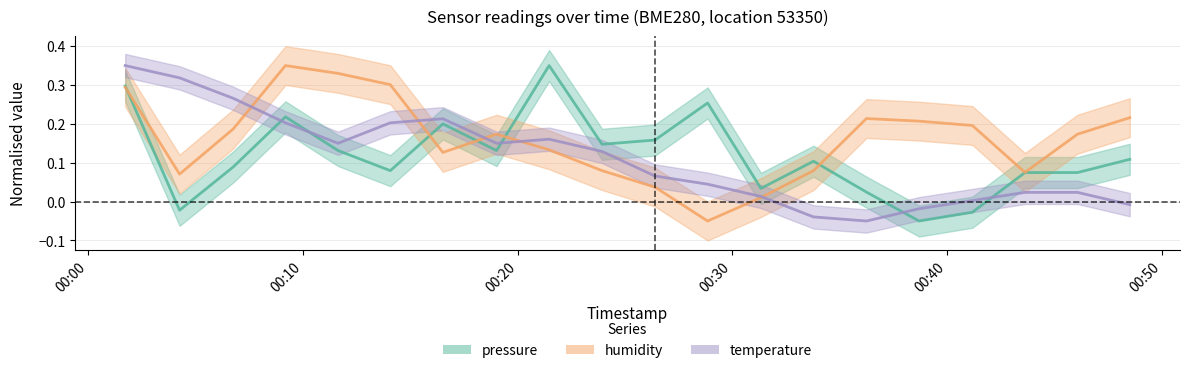

How many values in pressure are below zero?

3